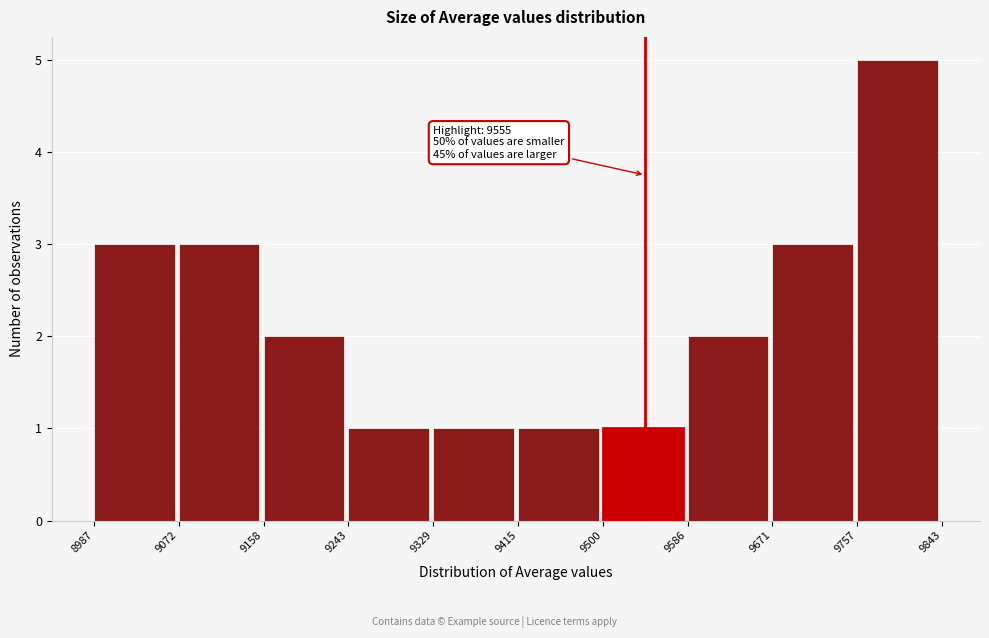

Which range on the x-axis has the tallest bar?

9757 to 9843